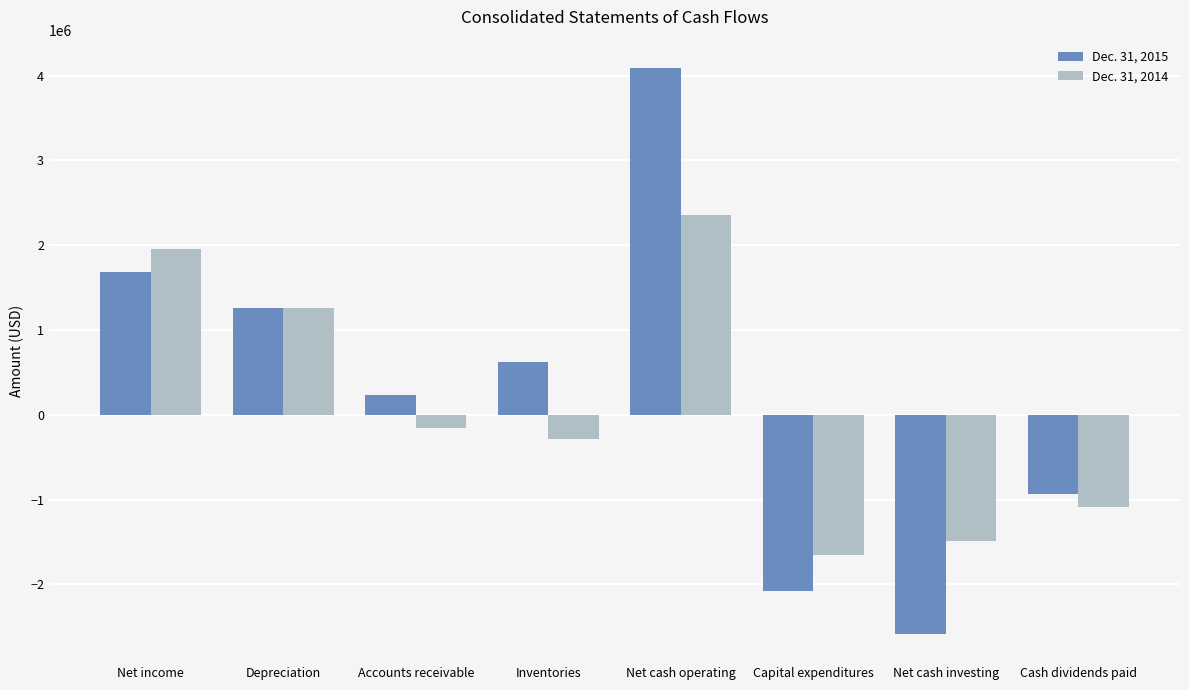

What is the average value of the Dec. 31, 2015 series?

286630